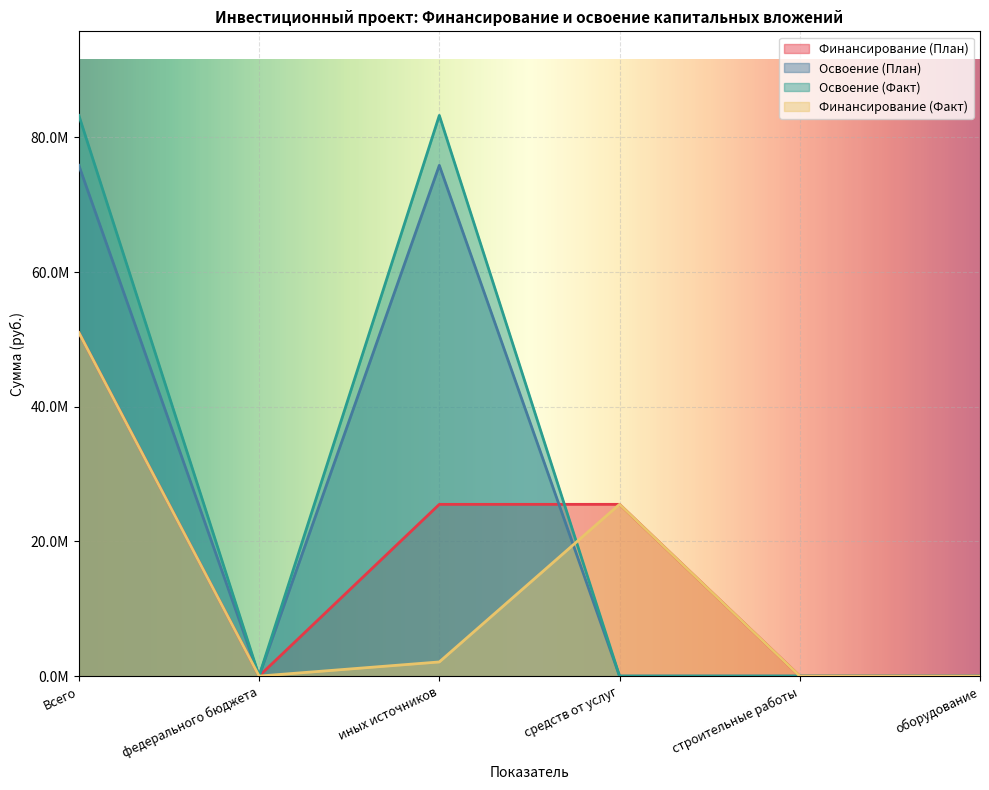

What is the label of the 6th point from the right?

Всего